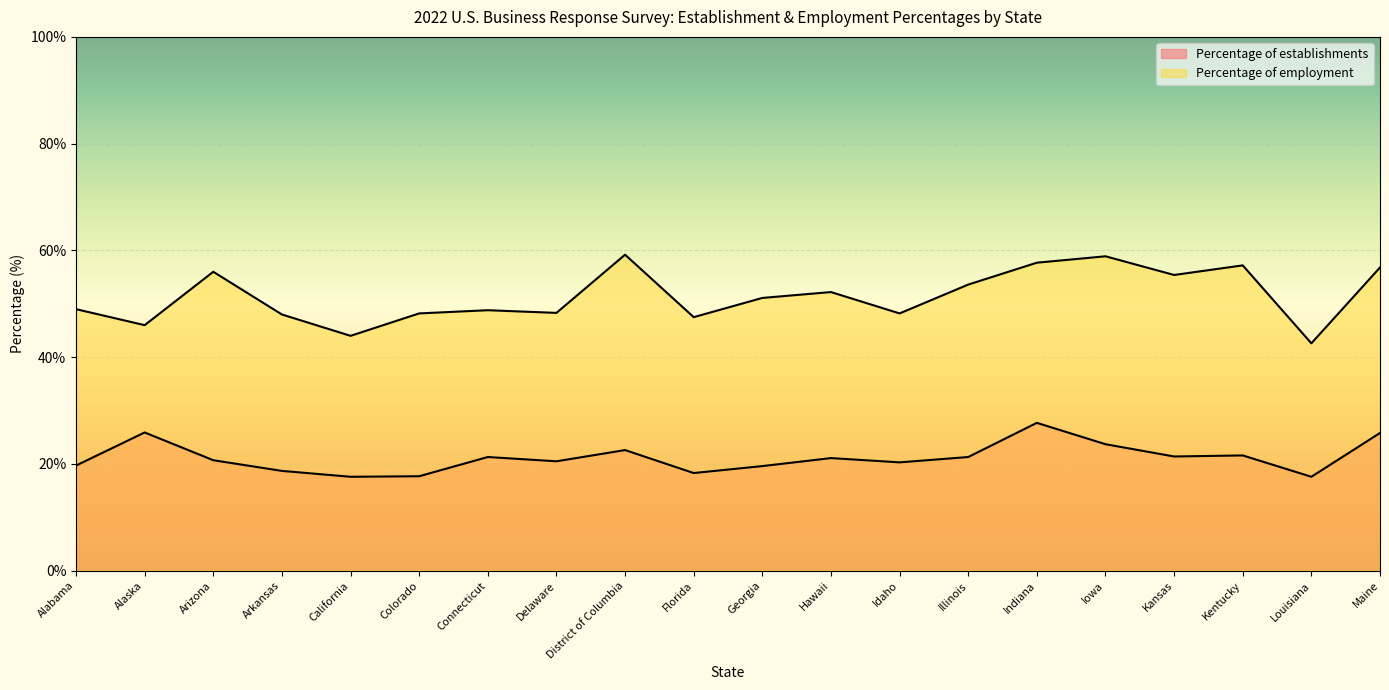

Reading right to left, transcribe all the data shown in this chart.

Percentage of establishments: Maine=25.8	Louisiana=17.6	Kentucky=21.6	Kansas=21.4	Iowa=23.7	Indiana=27.7	Illinois=21.3	Idaho=20.3	Hawaii=21.1	Georgia=19.6	Florida=18.3	District of Columbia=22.6	Delaware=20.5	Connecticut=21.3	Colorado=17.7	California=17.6	Arkansas=18.7	Arizona=20.7	Alaska=25.9	Alabama=19.7
Percentage of employment: Maine=56.8	Louisiana=42.6	Kentucky=57.2	Kansas=55.4	Iowa=58.9	Indiana=57.7	Illinois=53.6	Idaho=48.2	Hawaii=52.2	Georgia=51.1	Florida=47.5	District of Columbia=59.2	Delaware=48.3	Connecticut=48.8	Colorado=48.2	California=44.0	Arkansas=48.0	Arizona=56.0	Alaska=46.0	Alabama=49.0